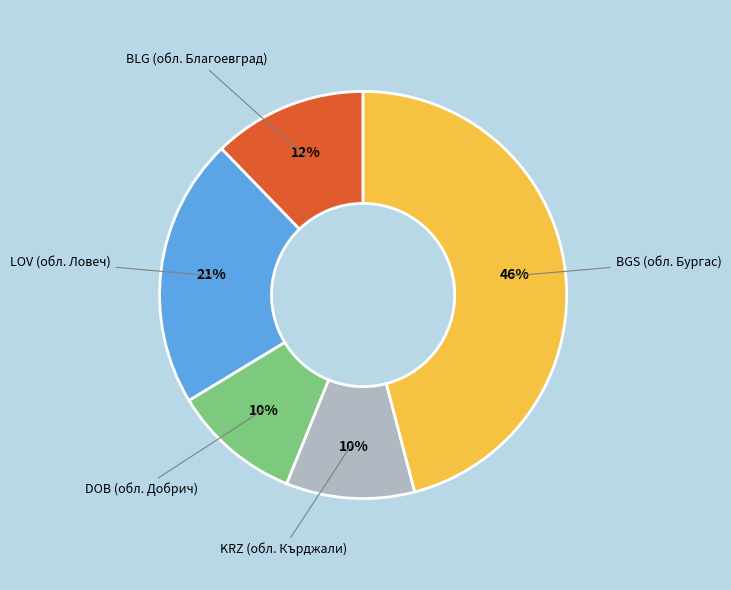

Combined, do KRZ (обл. Кърджали) and BLG (обл. Благоевград) account for over 50%?

No